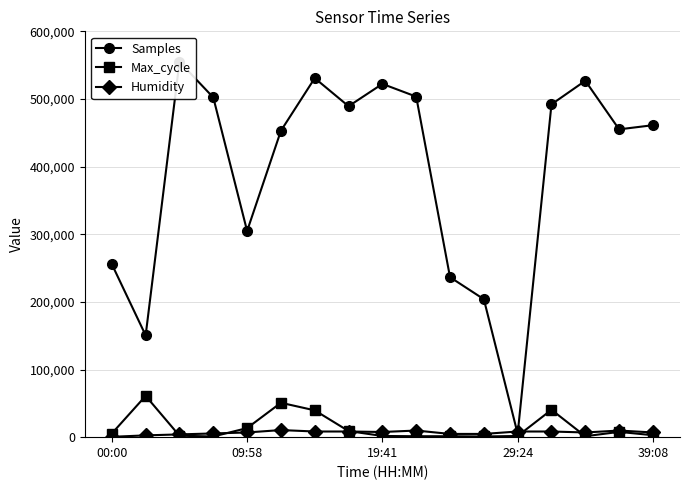

Which has a higher value, 10 or 8?

8